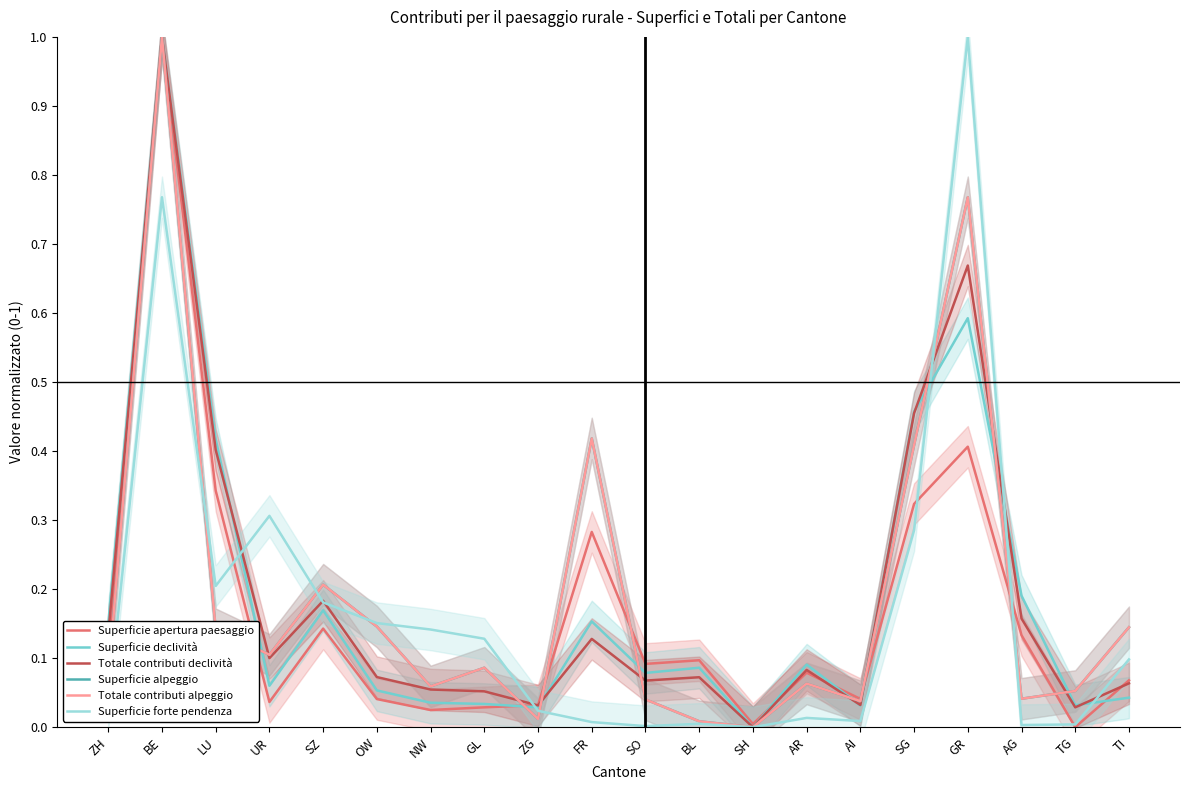

True or false: Totale contributi alpeggio has a value of 0.2 at LU.

False